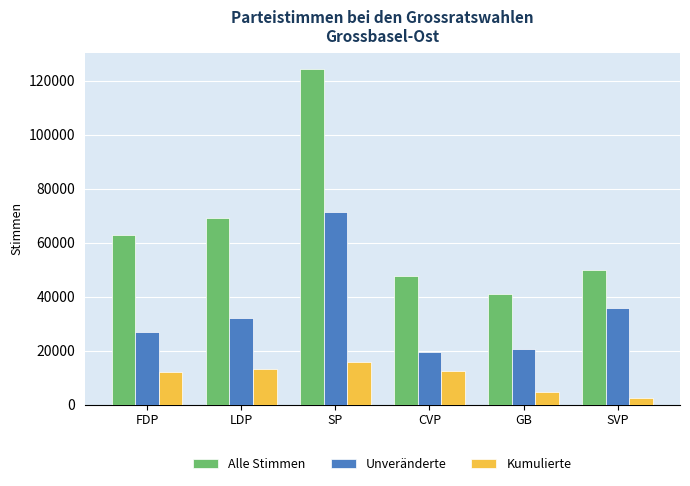

What are all the series names shown in the legend?

Alle Stimmen, Unveränderte, Kumulierte